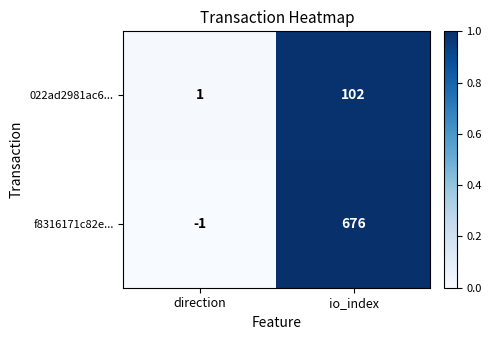

How many series are shown in this chart?

2